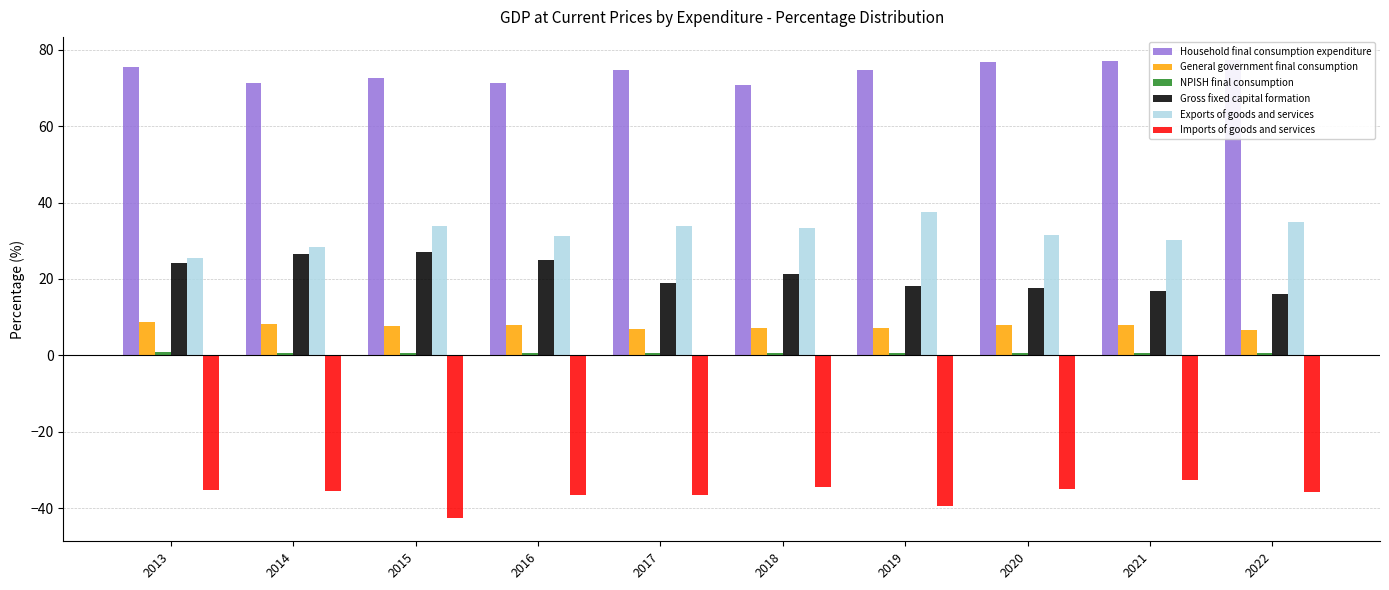

How many bars are there in each group?

6